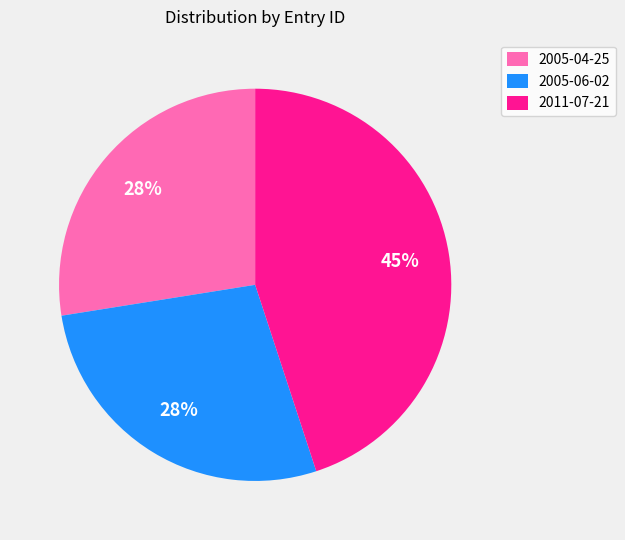

Is there any slice that represents more than half of the pie?

No